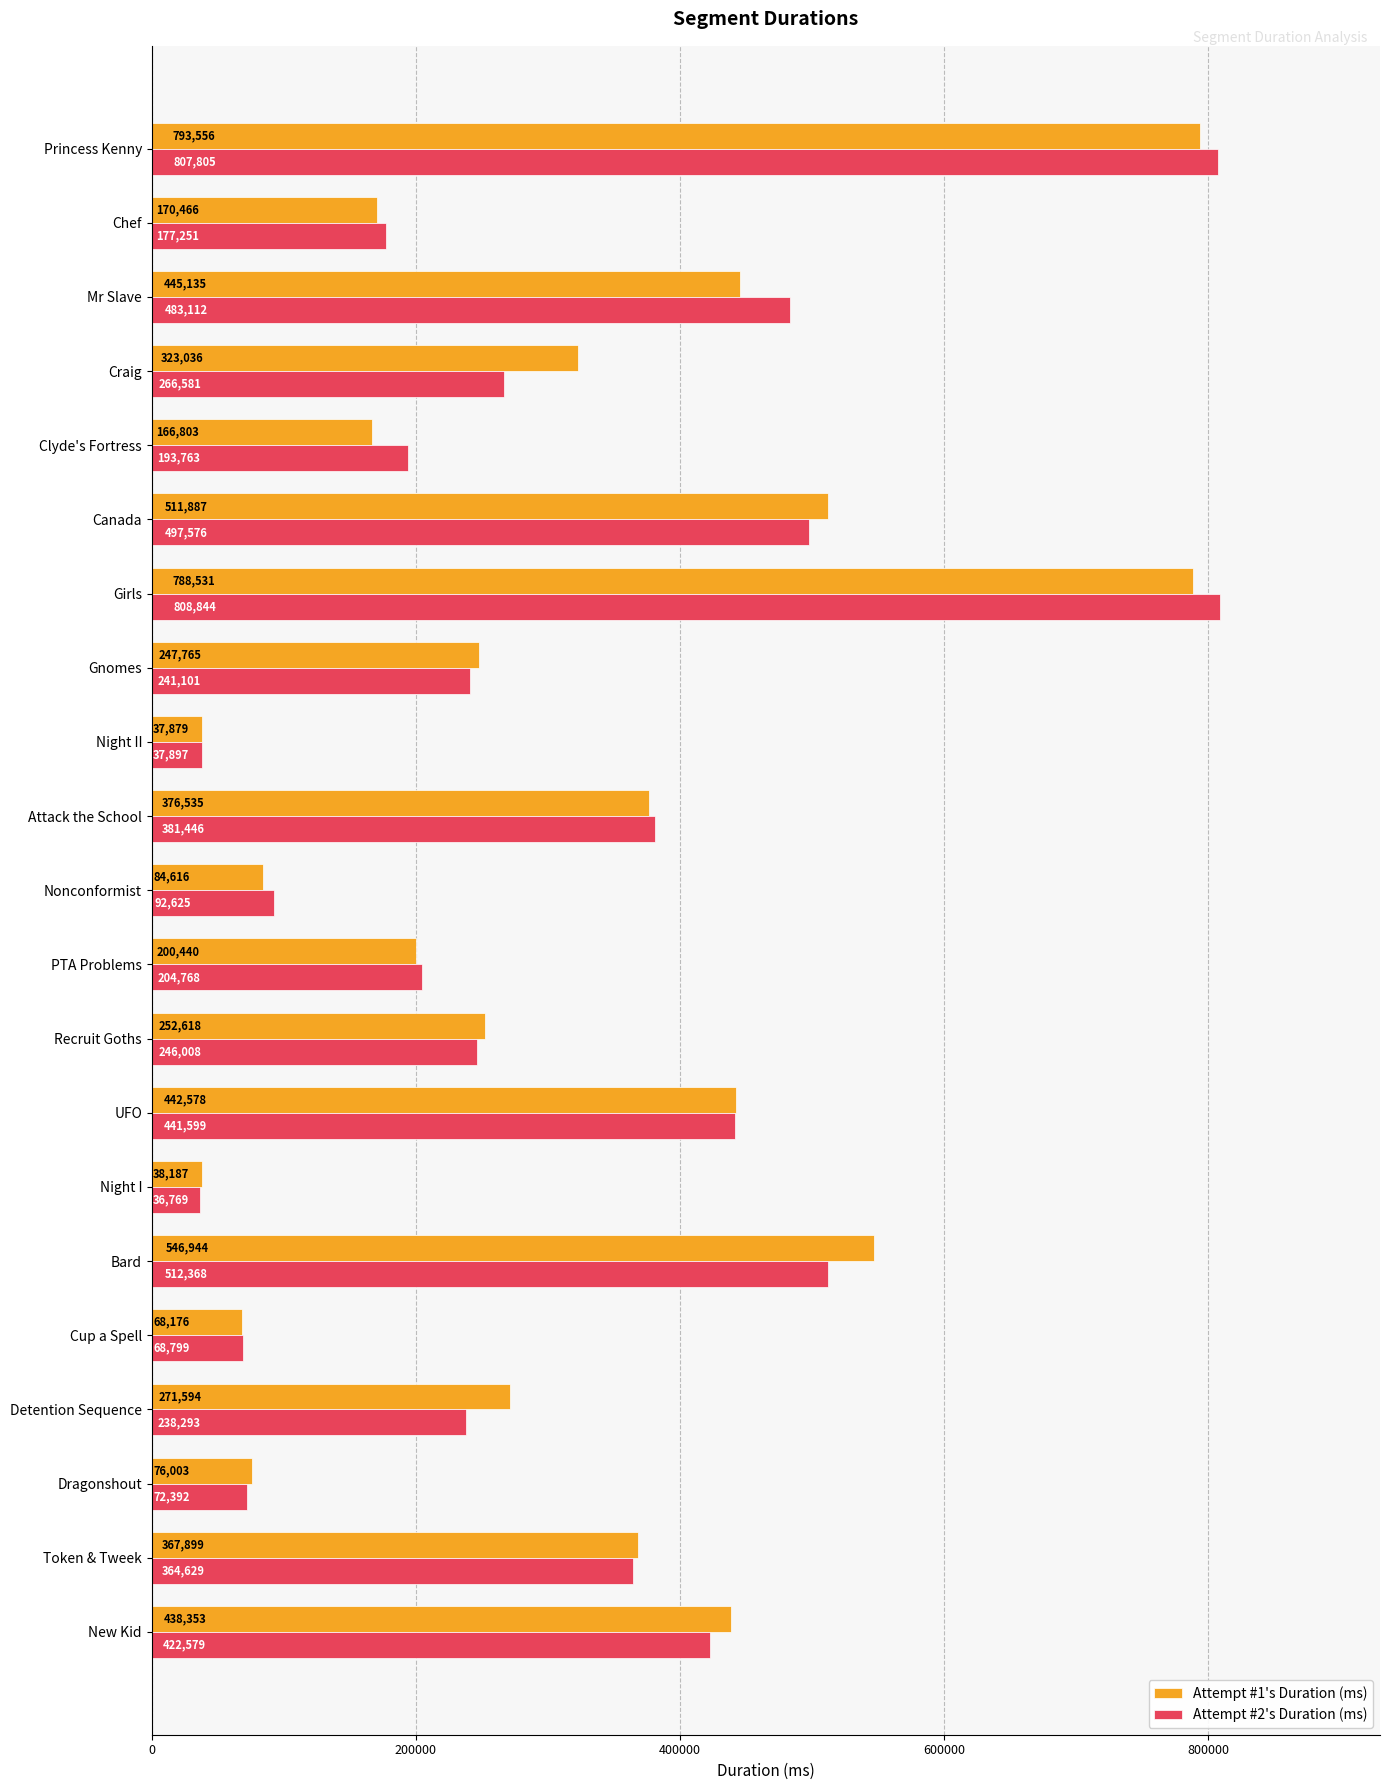

What is the average value of the Attempt #2's Duration (ms) series?

314105